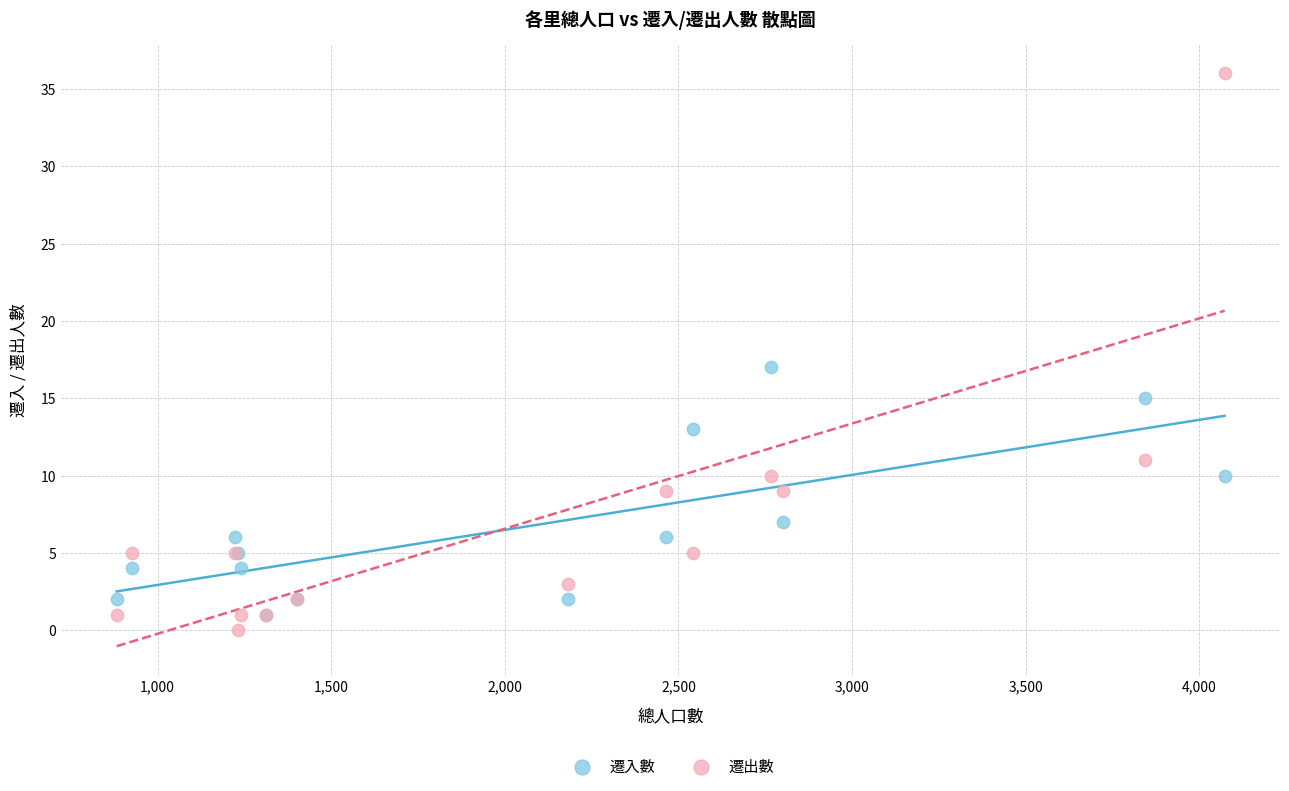

In the 遷出數 series, what Y value is closest to 18?

11